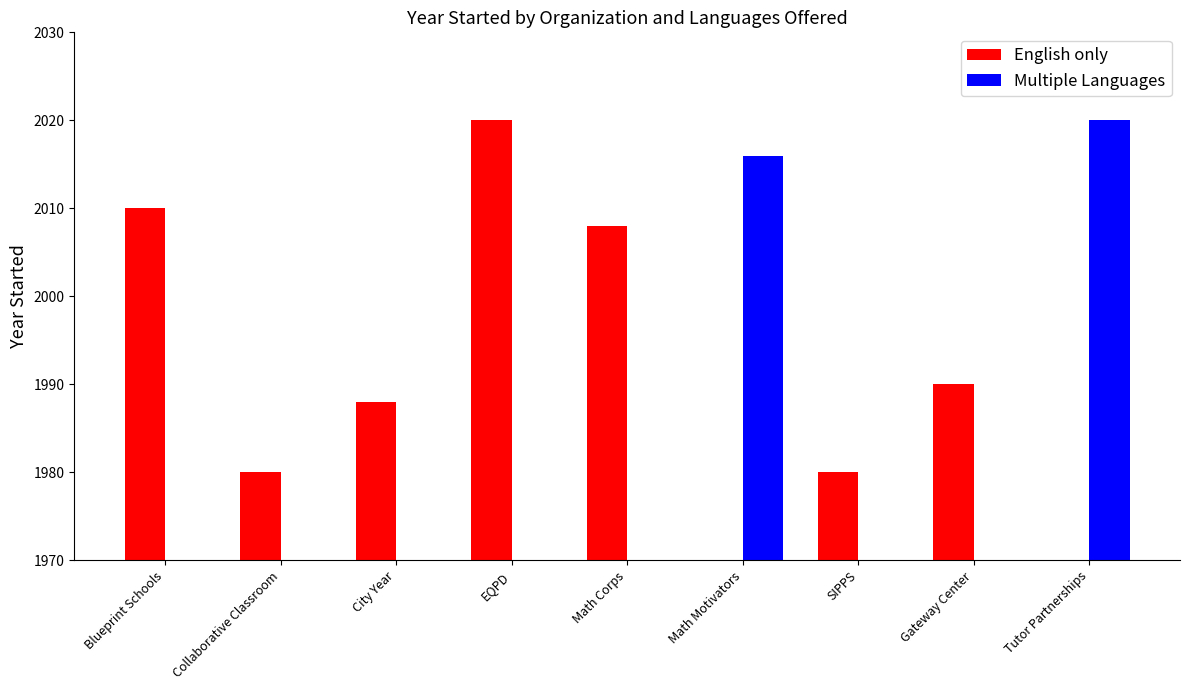

What is the sum of the English only values at Collaborative Classroom and City Year?

3968